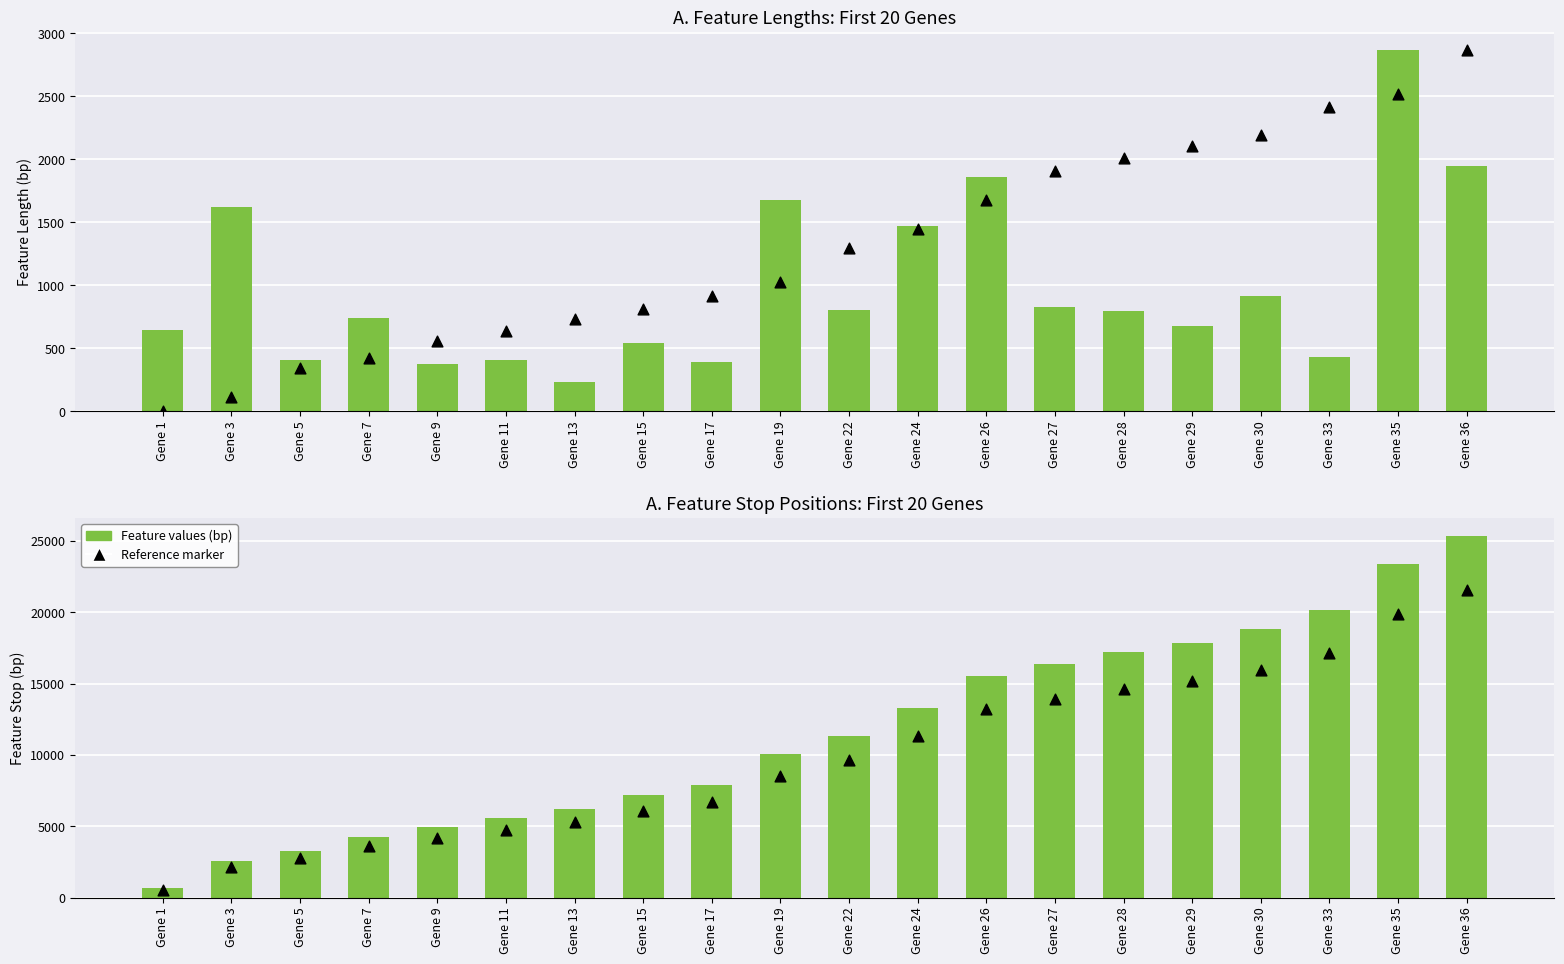

What is the total value across all series at Gene 29?

35865.6